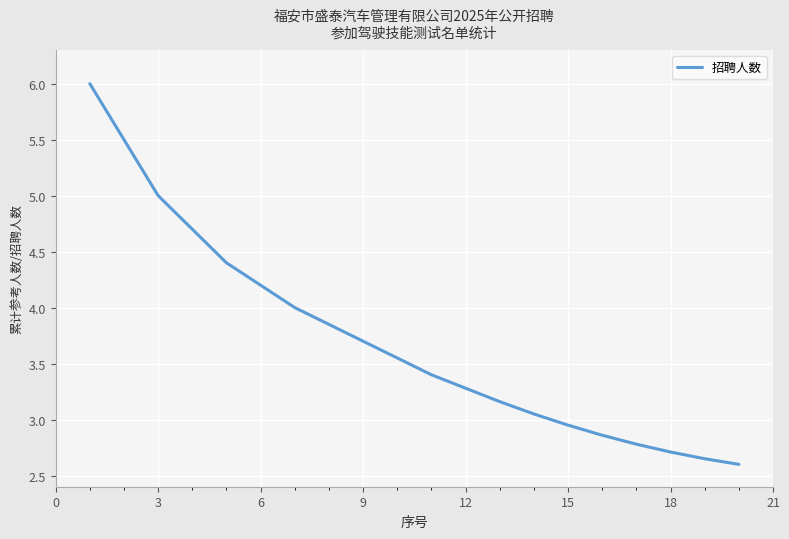

What is the greatest value displayed?

6.0